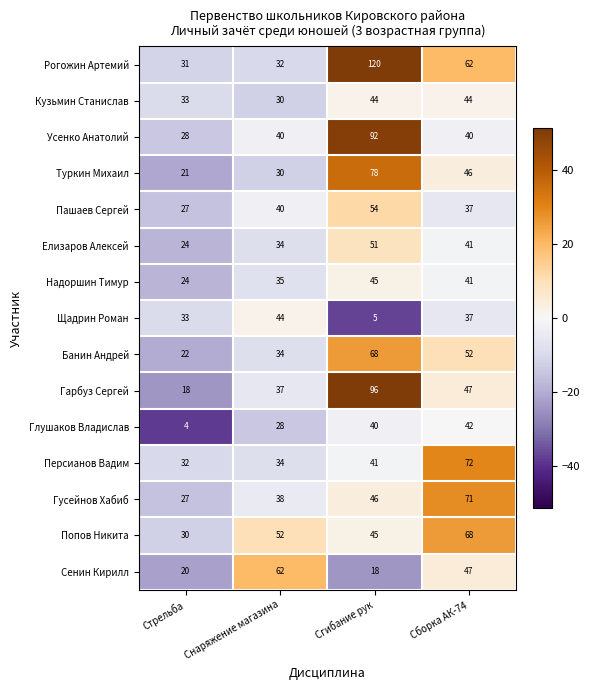

What is the total value across all series at Сгибание рук?

843